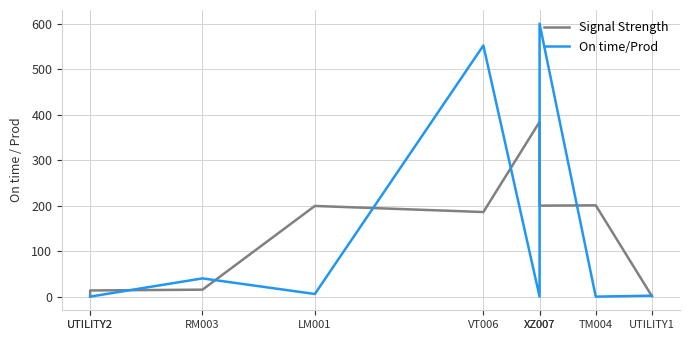

Does the chart have visible grid lines?

Yes